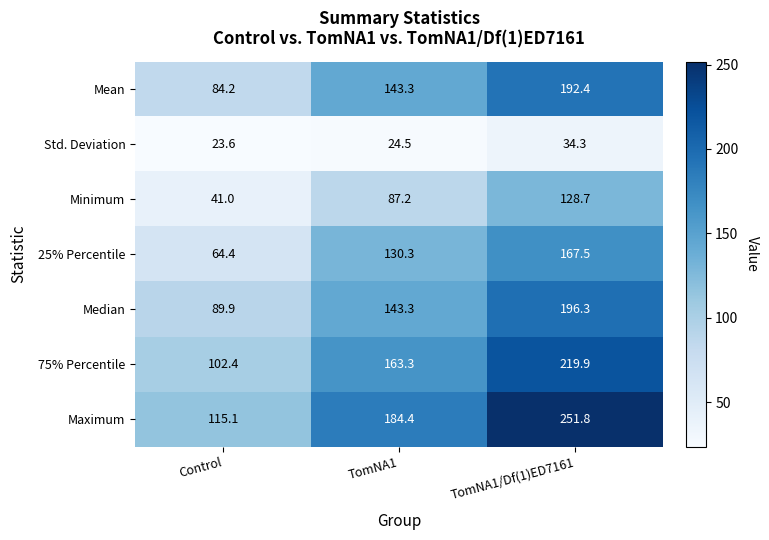

The value of 25% Percentile at Control is 15.4. True or false?

False